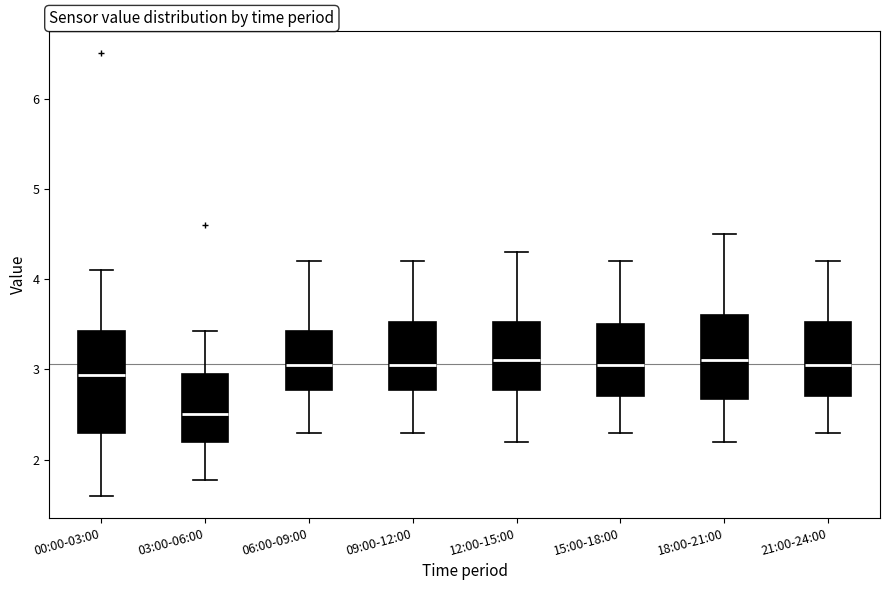

Reading left to right, read every box against the y-axis: the position of its median line, the range the box covers, and the ends of its whiskers. The values are not printed on the chart, so give them approximately, as read against the axis.

00:00-03:00: median 2.9, box 2.3 to 3.4, whiskers 1.6 to 4.1
03:00-06:00: median 2.5, box 2.2 to 3.0, whiskers 1.8 to 3.4
06:00-09:00: median 3.1, box 2.8 to 3.4, whiskers 2.3 to 4.2
09:00-12:00: median 3.1, box 2.8 to 3.5, whiskers 2.3 to 4.2
12:00-15:00: median 3.1, box 2.8 to 3.5, whiskers 2.2 to 4.3
15:00-18:00: median 3.1, box 2.7 to 3.5, whiskers 2.3 to 4.2
18:00-21:00: median 3.1, box 2.7 to 3.6, whiskers 2.2 to 4.5
21:00-24:00: median 3.1, box 2.7 to 3.5, whiskers 2.3 to 4.2